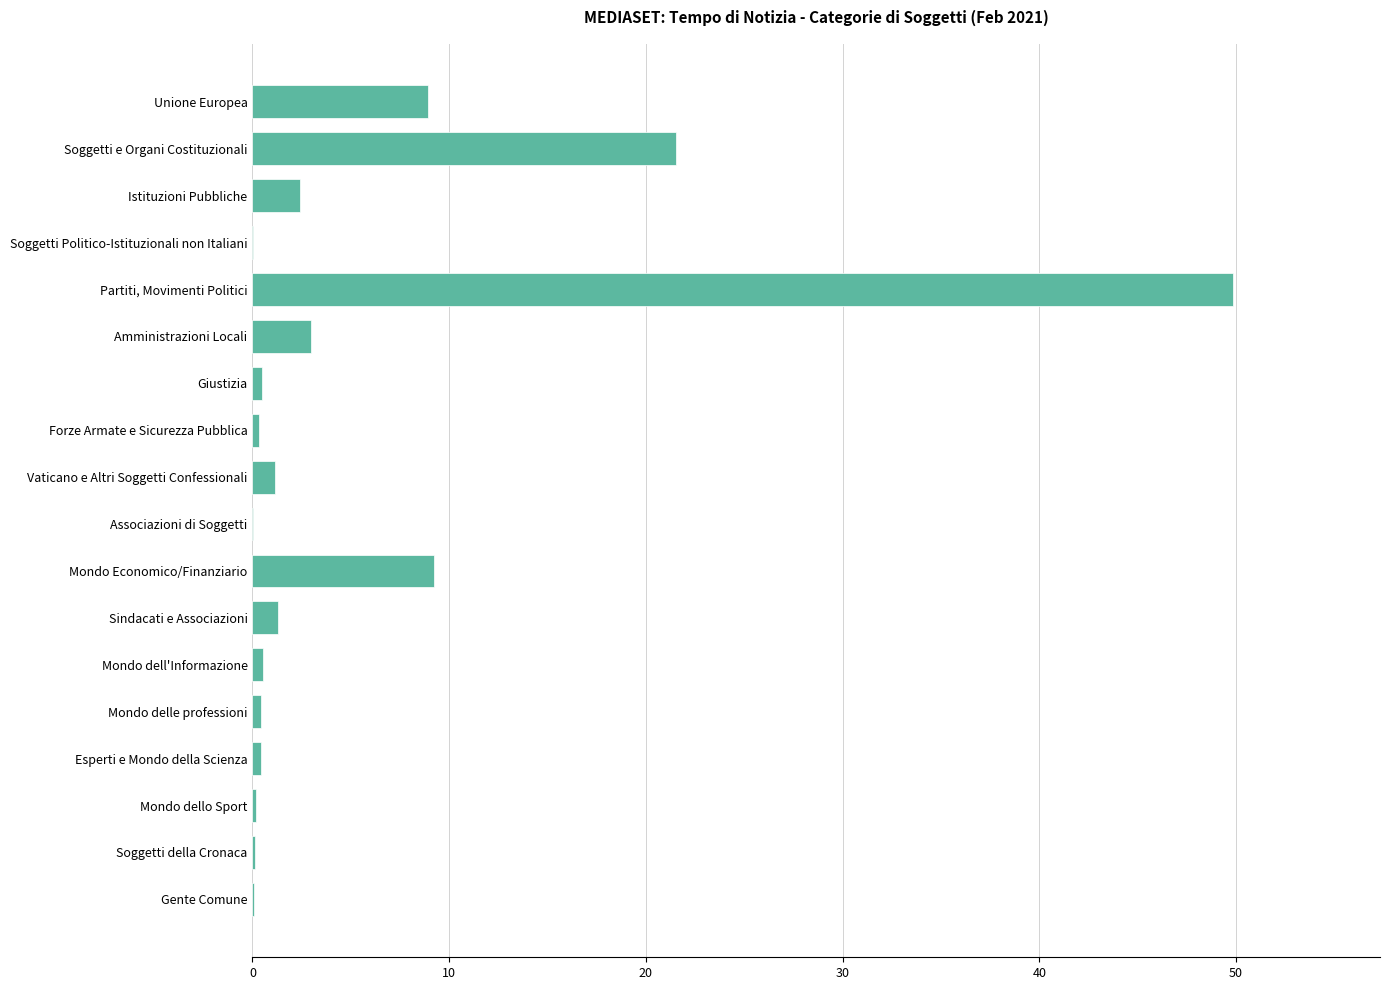

What is the maximum value shown in the chart?

49.8